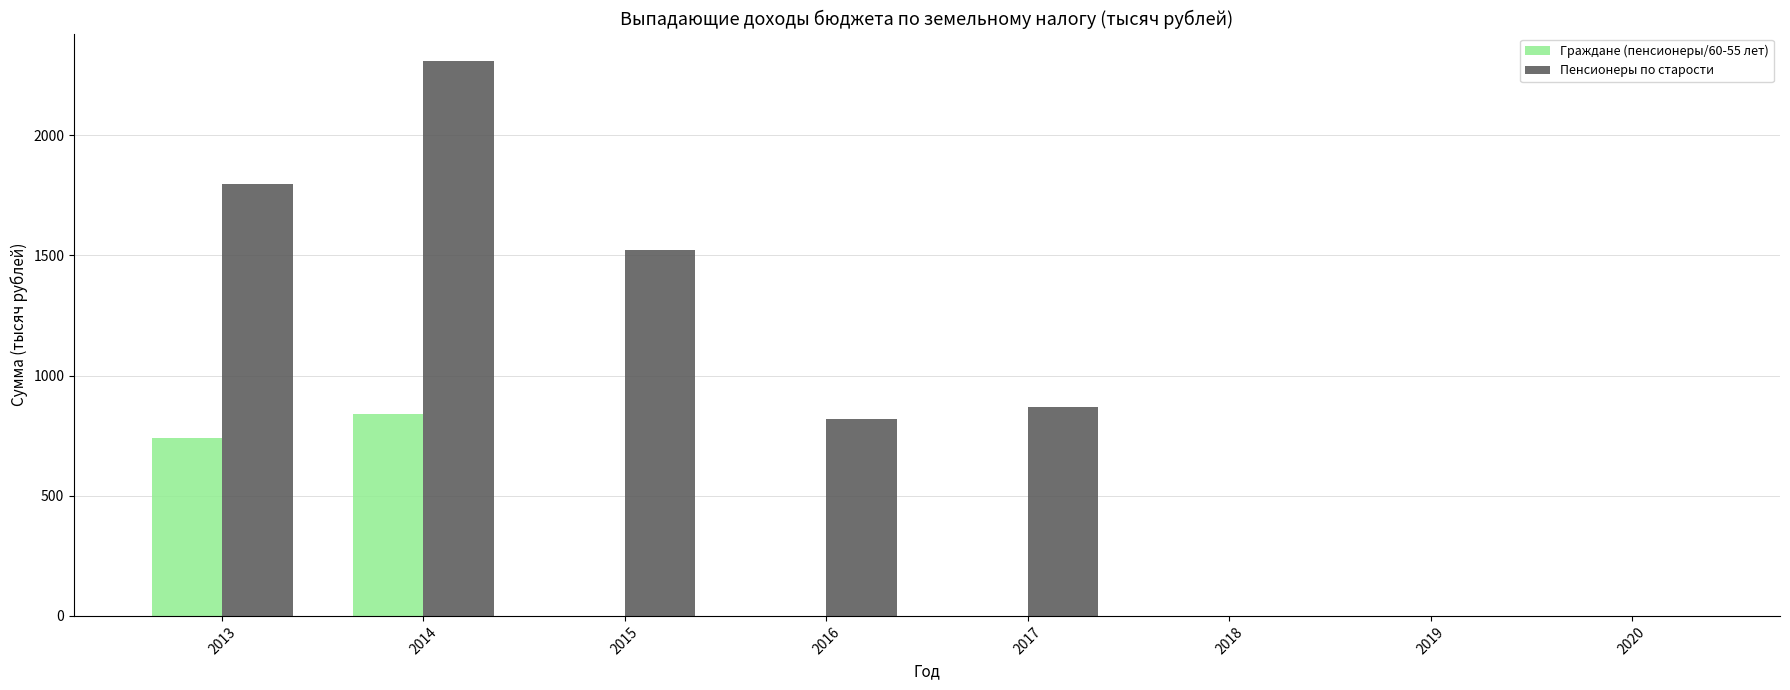

Which series has the largest range (max minus min)?

Пенсионеры по старости